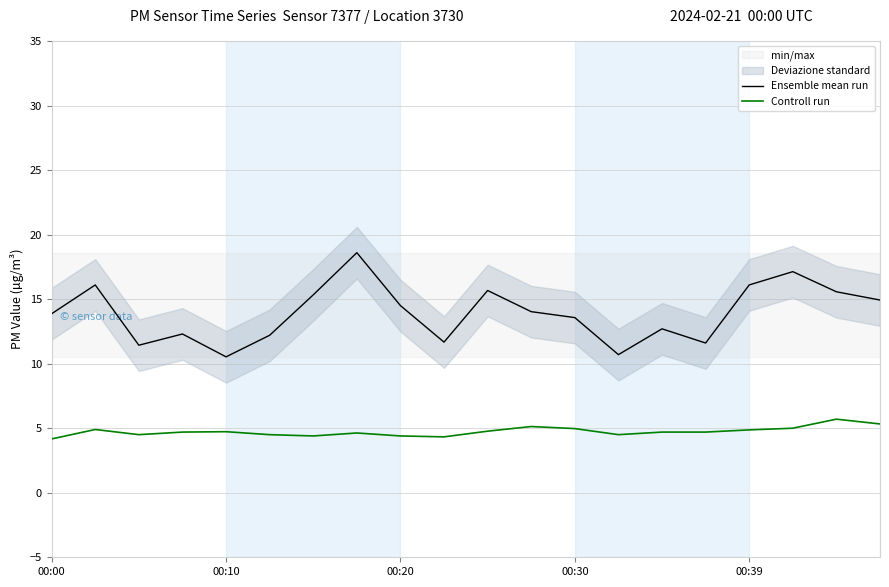

At which category is the sum across all series the highest?

7